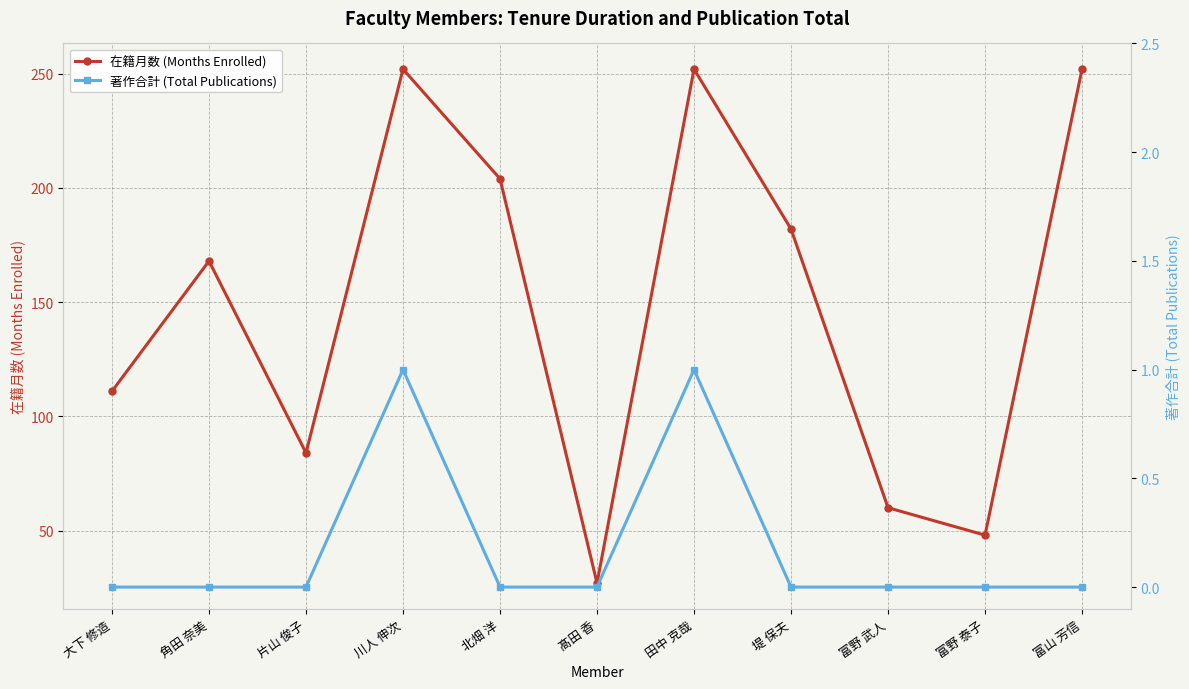

Reading left to right, extract all data points from this chart.

在籍月数 (Months Enrolled): 大下 修造=111	角田 奈美=168	片山 俊子=84	川人 伸次=252	北畑 洋=204	髙田 香=27	田中 克哉=252	堤 保夫=182	富野 武人=60	富野 泰子=48	富山 芳信=252
著作合計 (Total Publications): 大下 修造=0	角田 奈美=0	片山 俊子=0	川人 伸次=1	北畑 洋=0	髙田 香=0	田中 克哉=1	堤 保夫=0	富野 武人=0	富野 泰子=0	富山 芳信=0